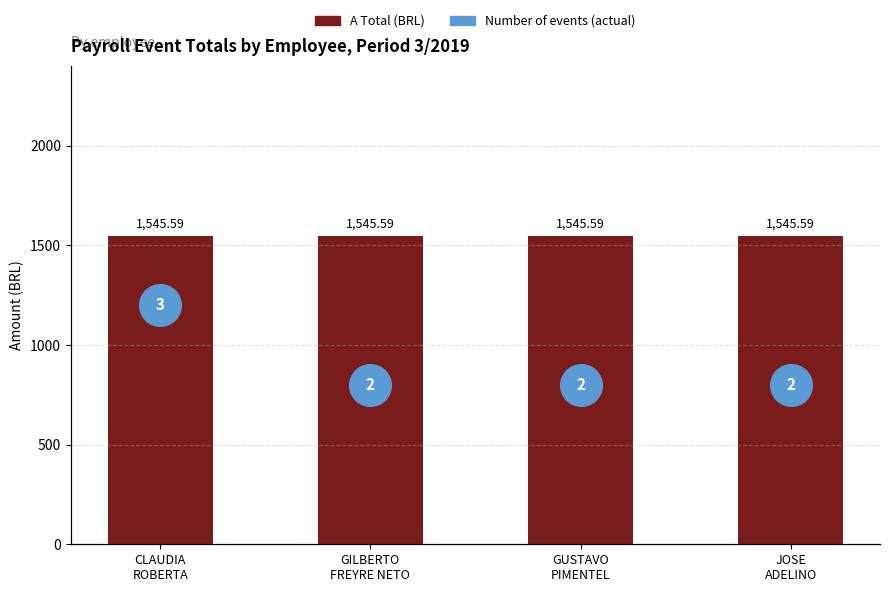

Which series has the largest Y range (max minus min)?

Number of events (actual)